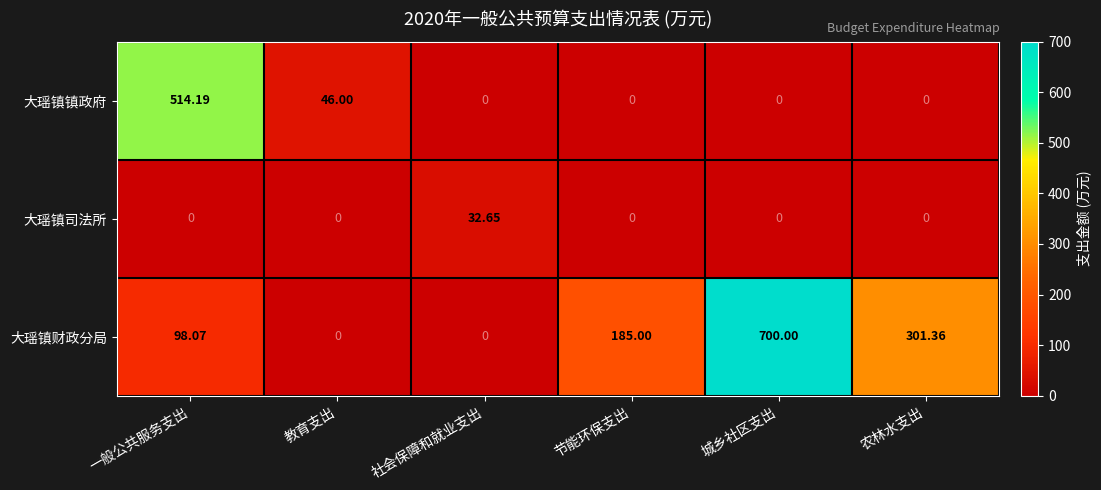

Where is 大瑶镇镇政府 nearest to the value 257?

教育支出